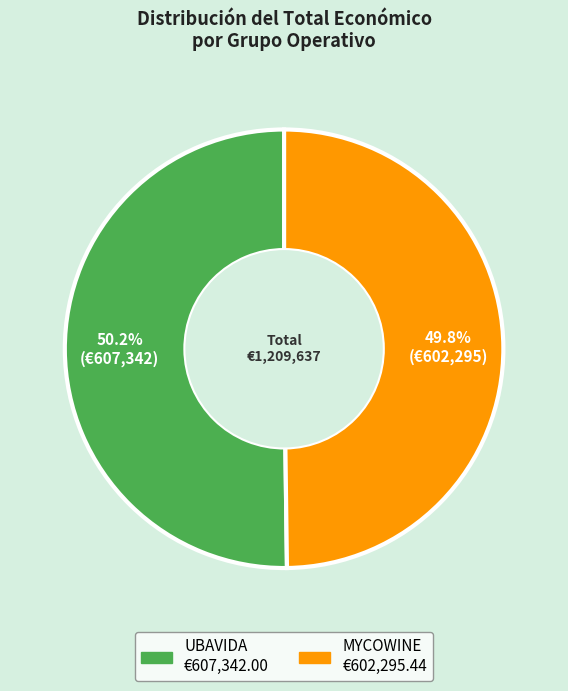

Do UBAVIDA and MYCOWINE together represent more than half of the pie?

Yes